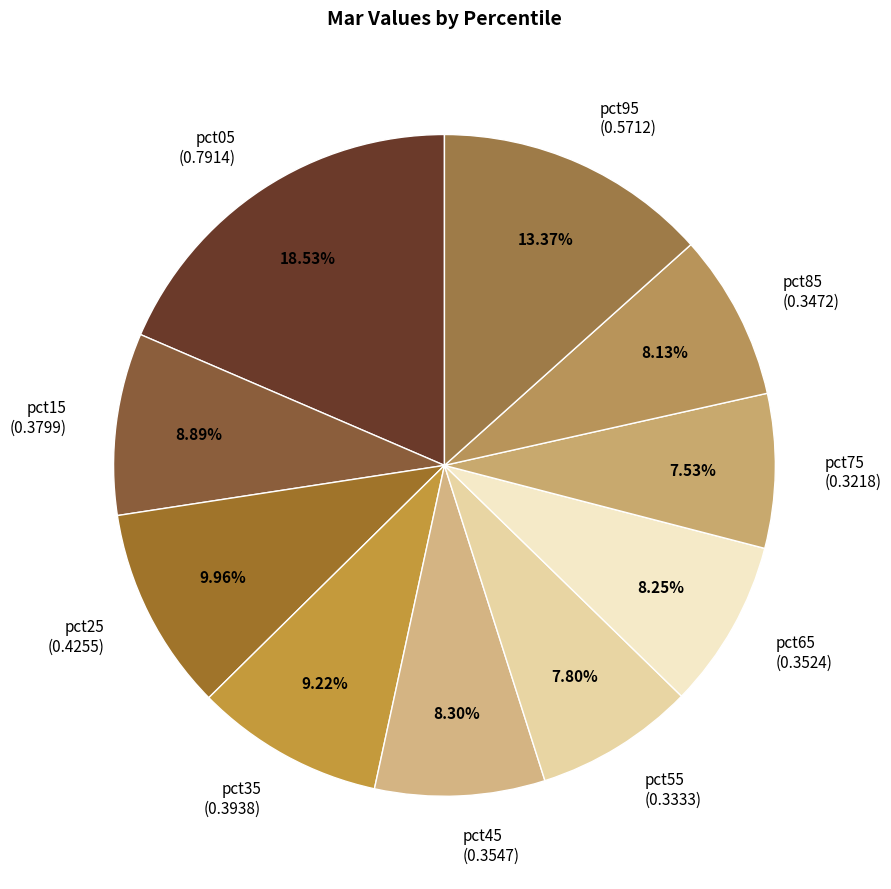

Does any single category account for the majority?

No